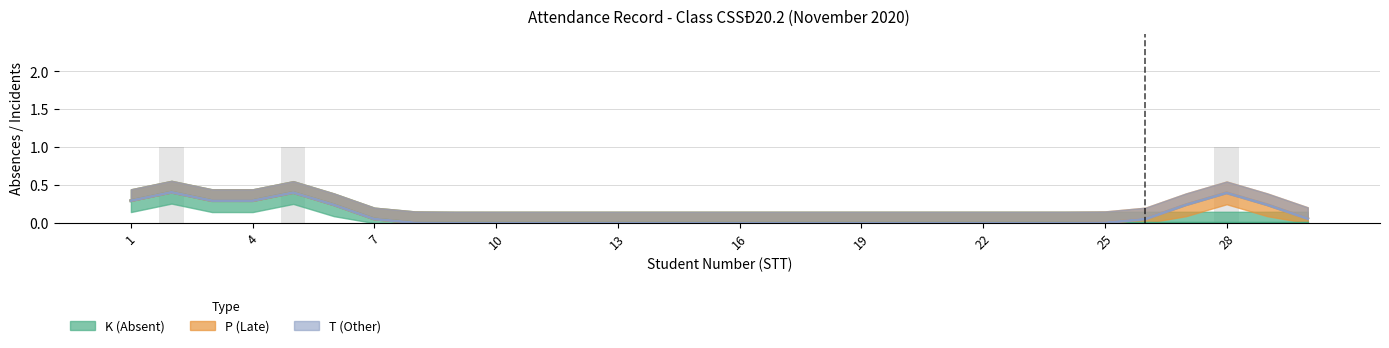

Reading right to left, extract all data points from this chart.

K (Absent): 0	0	0	0	0	0	0	0	0	0	0	0	0	0	0	0	0	0	0	0	0	0	0	0	0	1	0	0	1	0
P (Late): 0	0	1	0	0	0	0	0	0	0	0	0	0	0	0	0	0	0	0	0	0	0	0	0	0	0	0	0	0	0
T (Other): 0	0	0	0	0	0	0	0	0	0	0	0	0	0	0	0	0	0	0	0	0	0	0	0	0	0	0	0	0	0